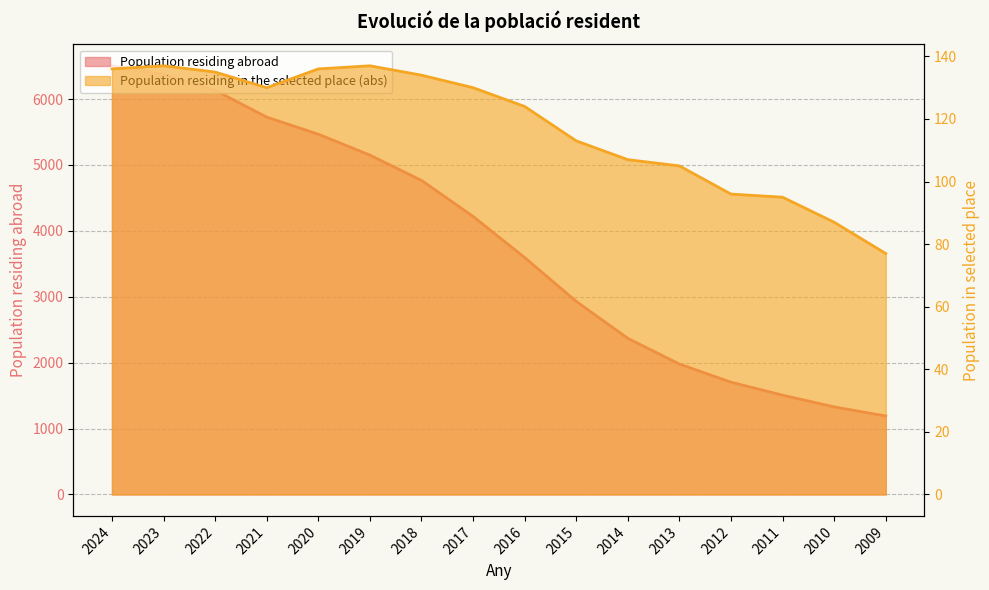

What is the sum of the Population residing abroad values at 2014 and 2013?

4348